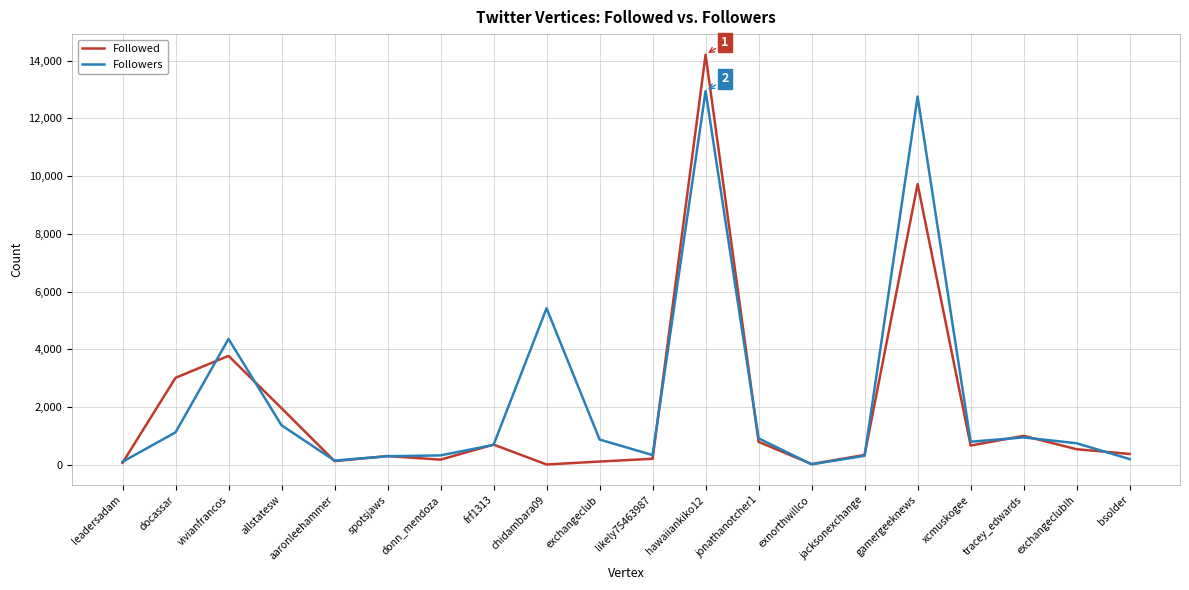

What is the sum of all Followed values?

38167